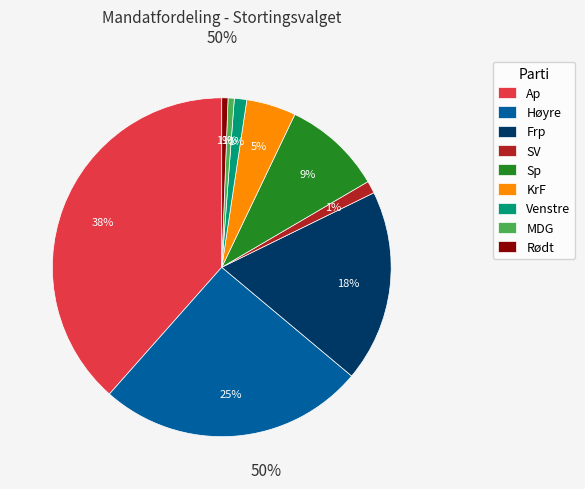

What is the largest slice in the pie chart?

Ap